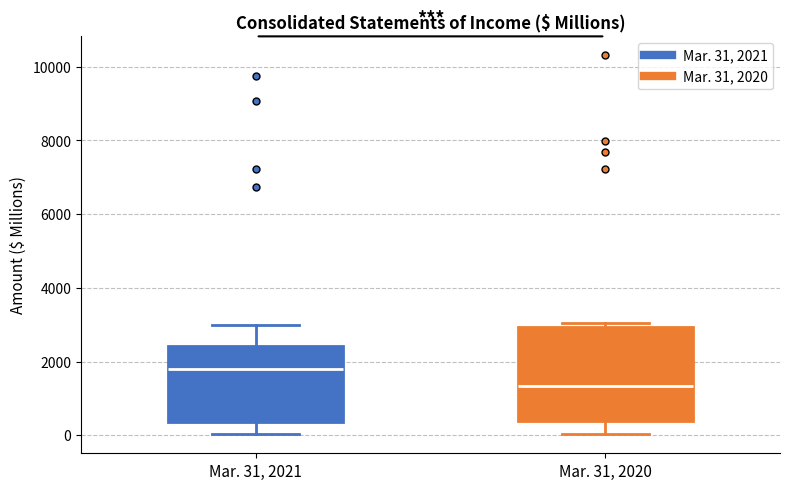

Reading left to right, read every box against the y-axis: the position of its median line, the range the box covers, and the ends of its whiskers. The values are not printed on the chart, so give them approximately, as read against the axis.

Mar. 31, 2021: median 1800, box 400 to 2400, whiskers 0 to 3000
Mar. 31, 2020: median 1400, box 400 to 3000, whiskers 0 to 3000 (just above the box's upper edge)